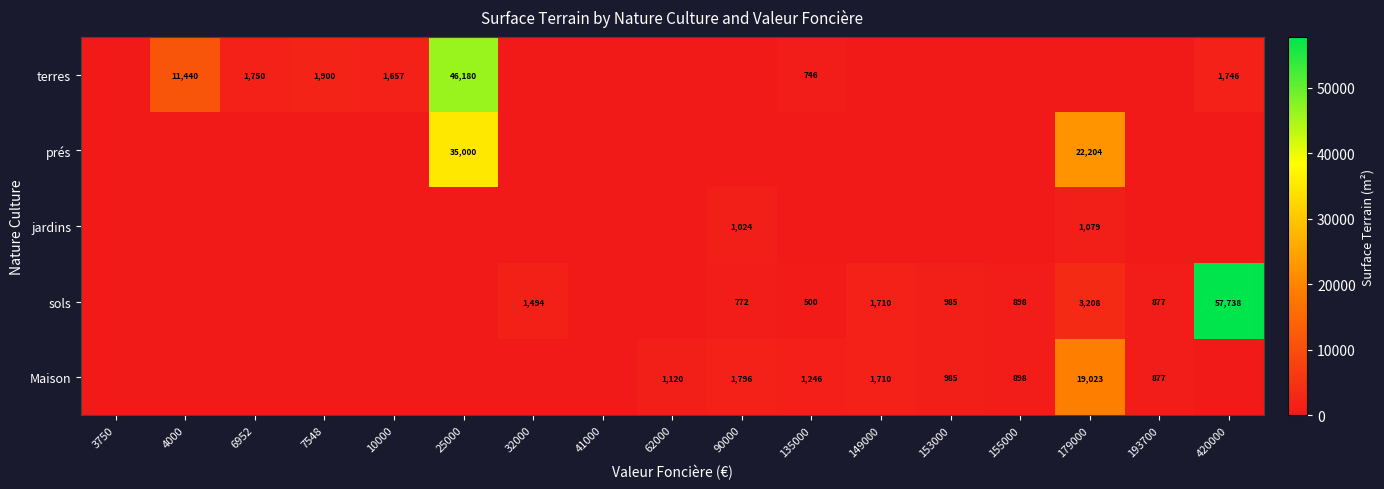

Is it true that sols equals 2496 at 149000?

False